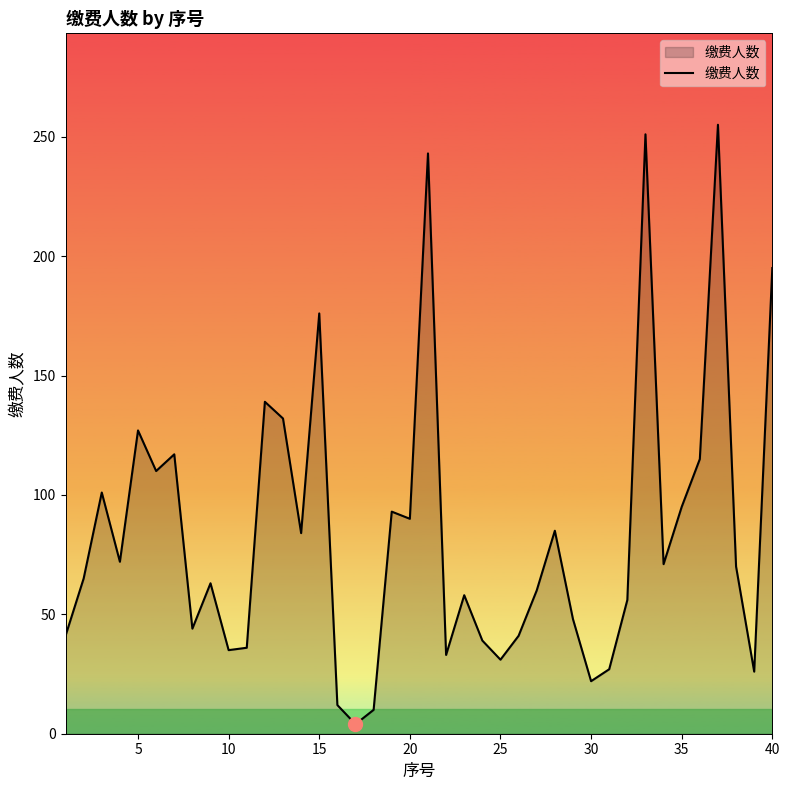

How many interior local valleys (lower than both neighbors) does the data have?

12